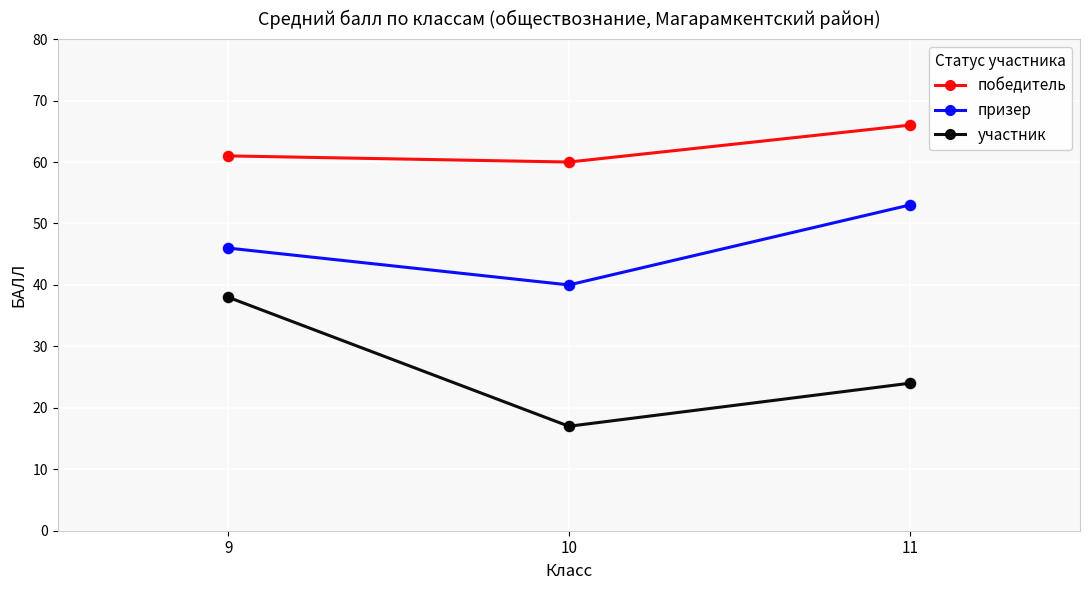

At which category is the sum across all series the highest?

9